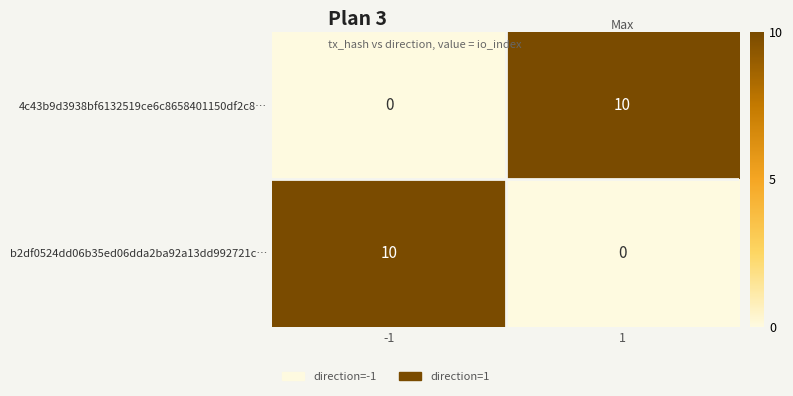

What value does the 4c43b9d3938bf6132519ce6c8658401150df2c8… series have at 1?

10